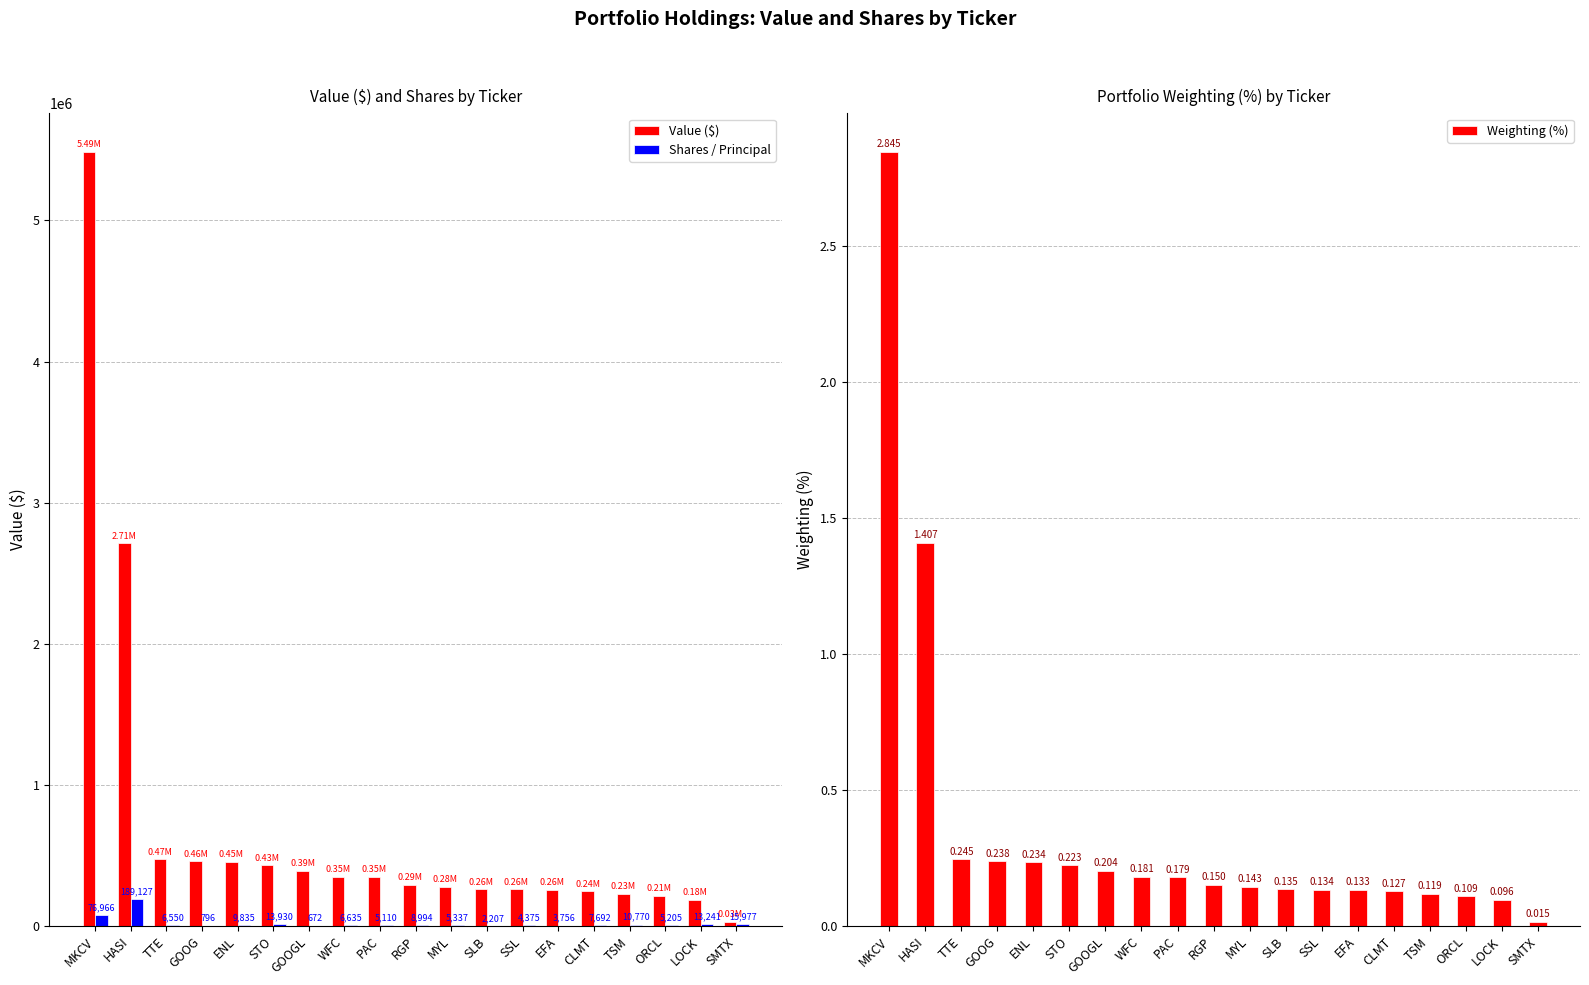

What is the difference between the maximum and minimum values in the Weighting (%) series?

2.8